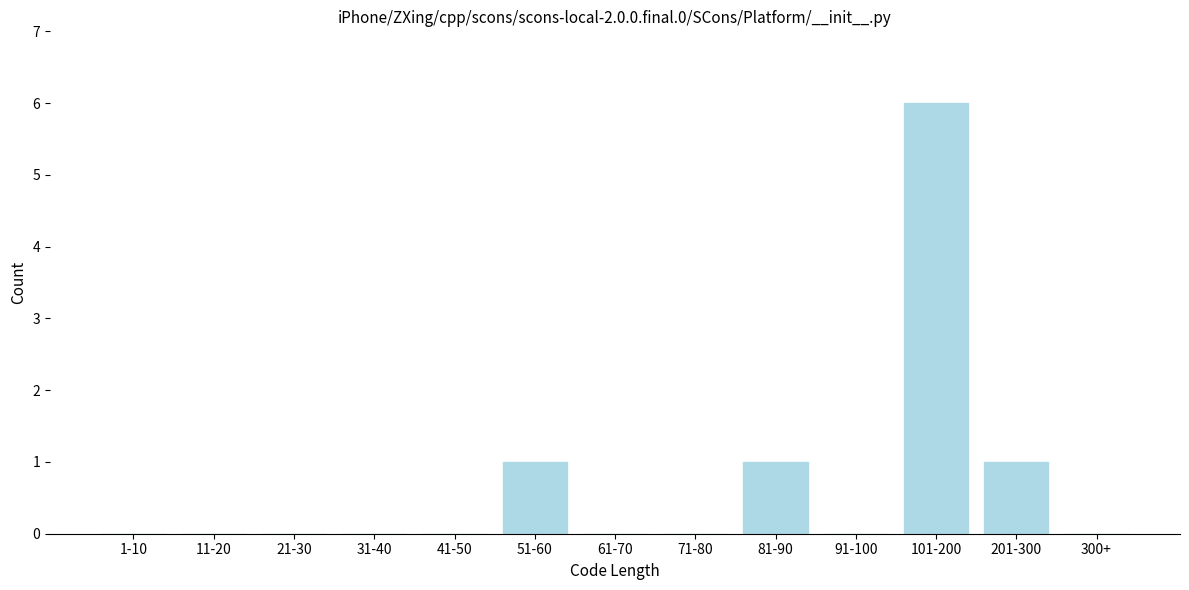

Reading left to right, list all the values displayed in this chart.

1-10=0	11-20=0	21-30=0	31-40=0	41-50=0	51-60=1	61-70=0	71-80=0	81-90=1	91-100=0	101-200=6	201-300=1	300+=0